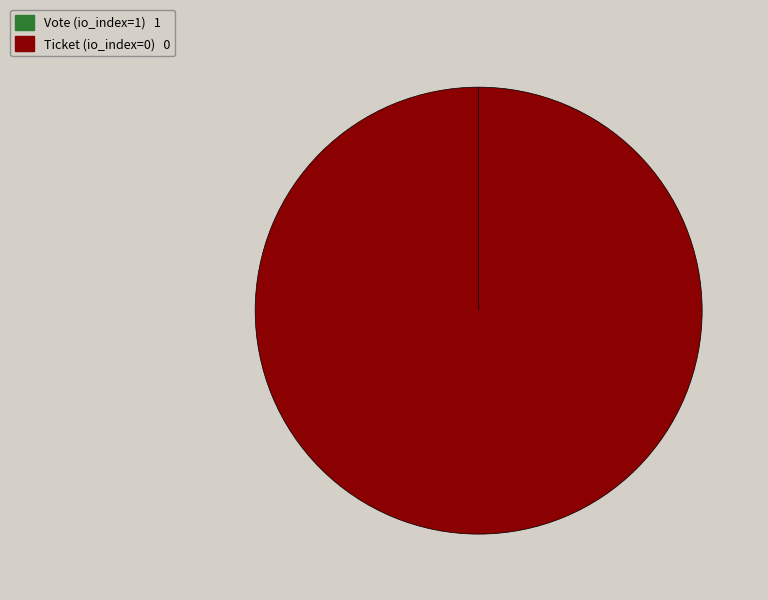

What is the smallest slice in the pie chart?

Ticket (io_index=0)